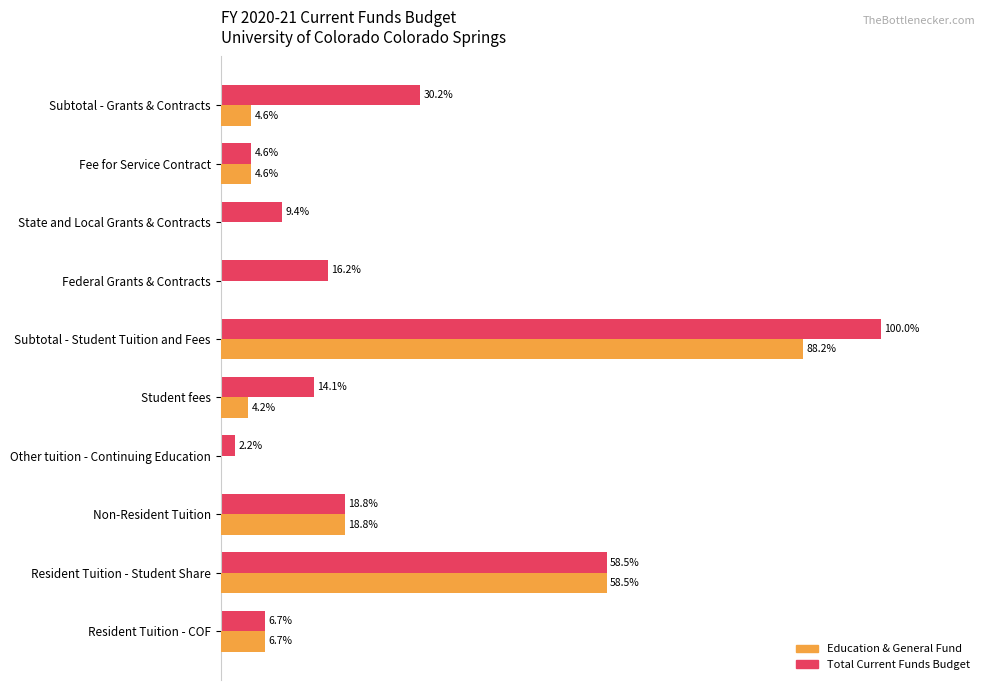

Between Subtotal - Student Tuition and Fees and State and Local Grants & Contracts, which series saw the biggest shift?

Total Current Funds Budget